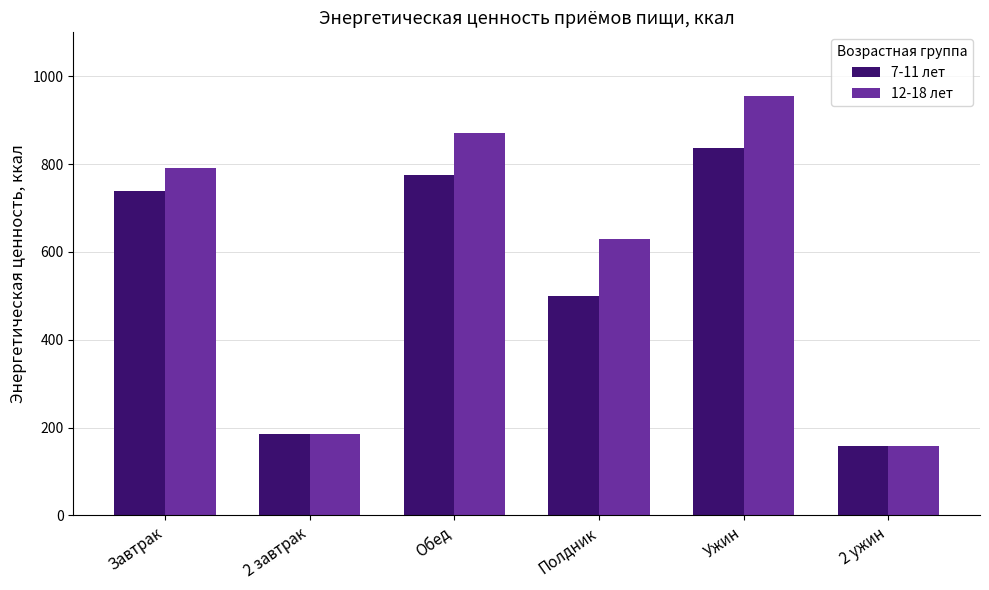

What are all the series names shown in the legend?

7-11 лет, 12-18 лет